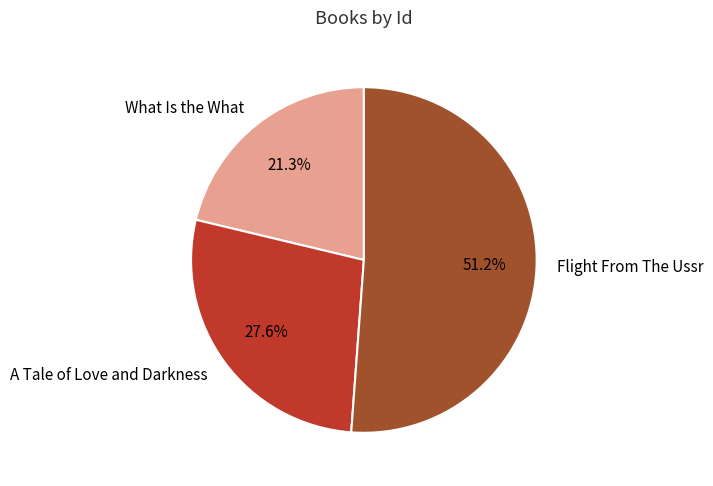

The Flight From The Ussr slice represents 51% of the pie. True or false?

True